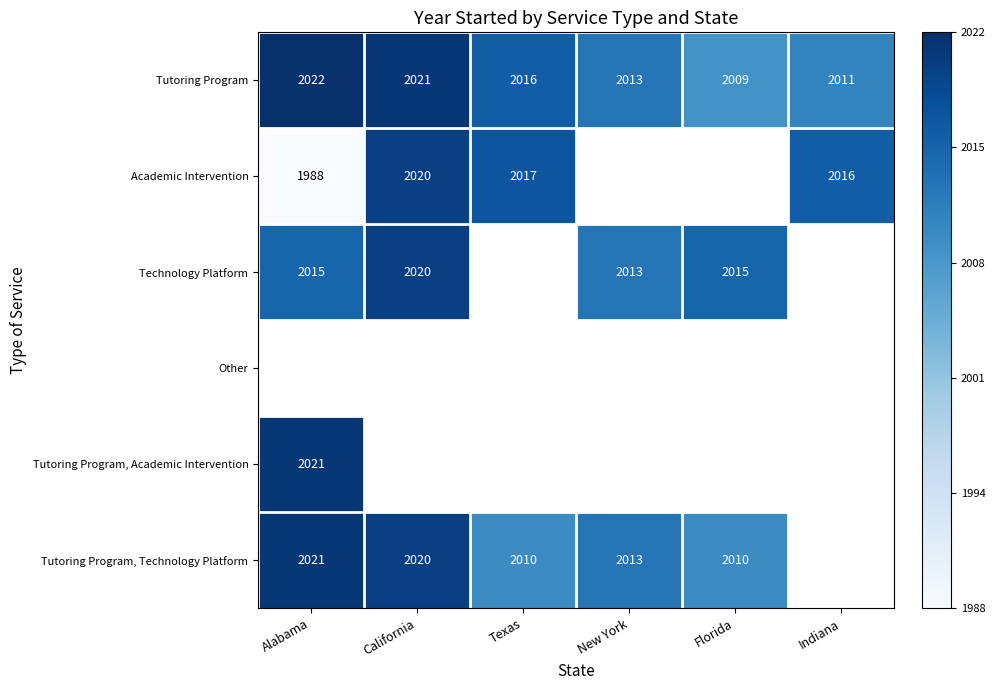

What is the difference between the Tutoring Program values at California and Florida?

12